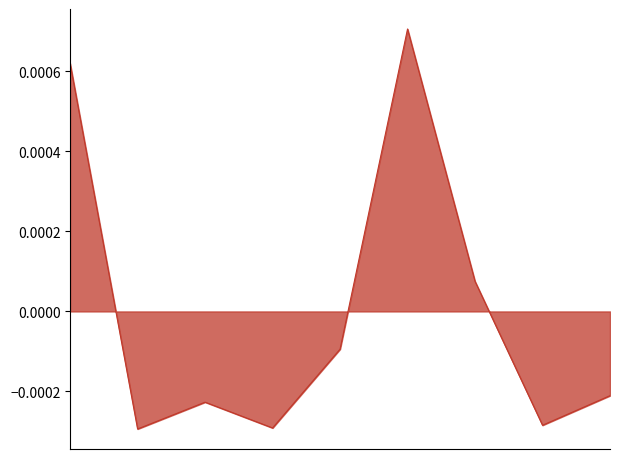

Does the chart have visible grid lines?

No